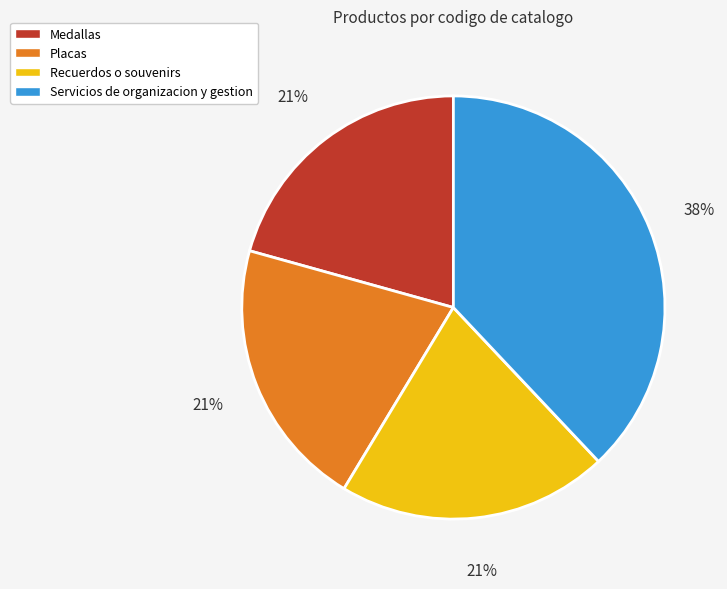

Is Recuerdos o souvenirs the majority of the pie?

No